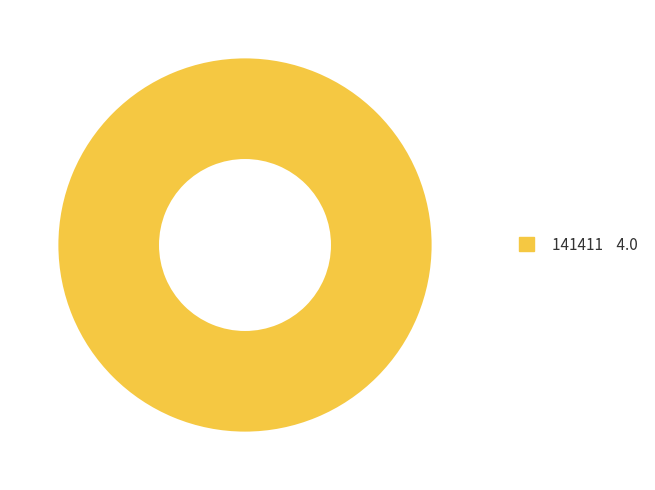

Is there a majority slice in this chart?

Yes